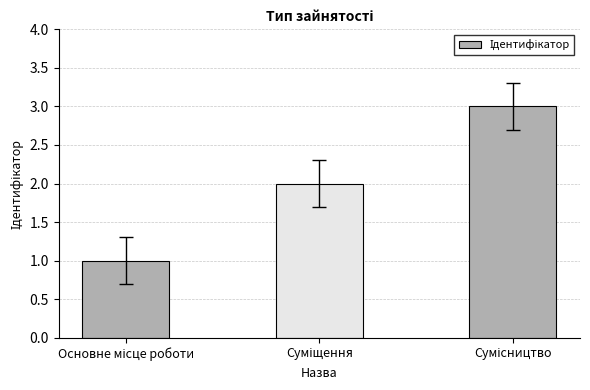

What is the sum of all values?

6